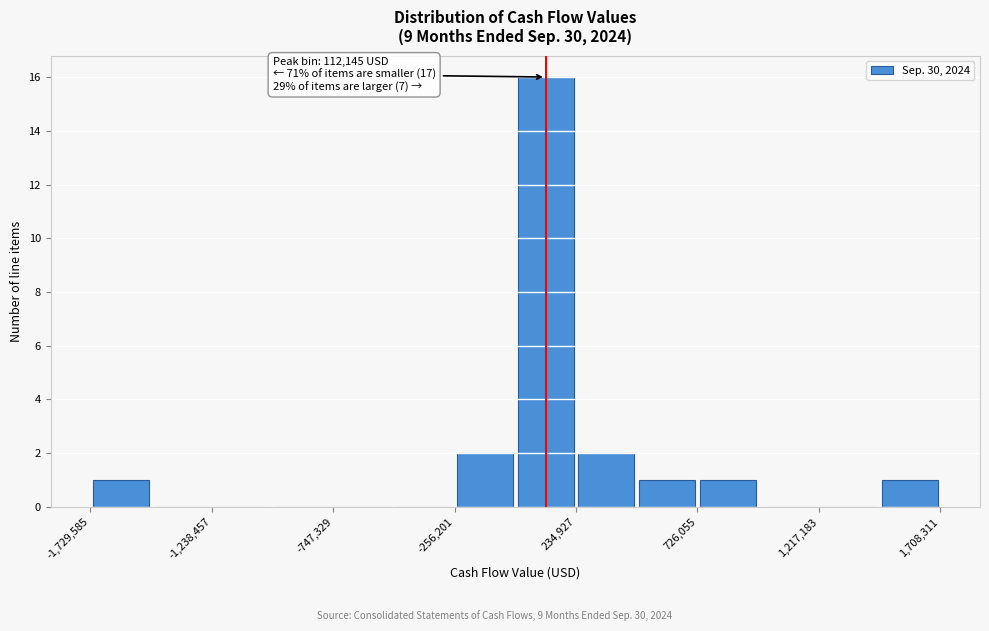

Over which range of the x-axis is the bar tallest?

0 to 250000